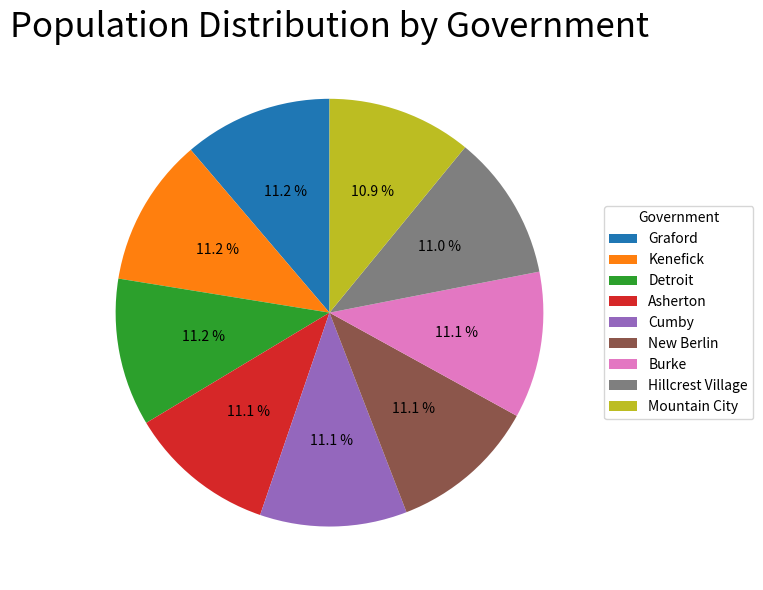

Count the number of slices in the pie.

9